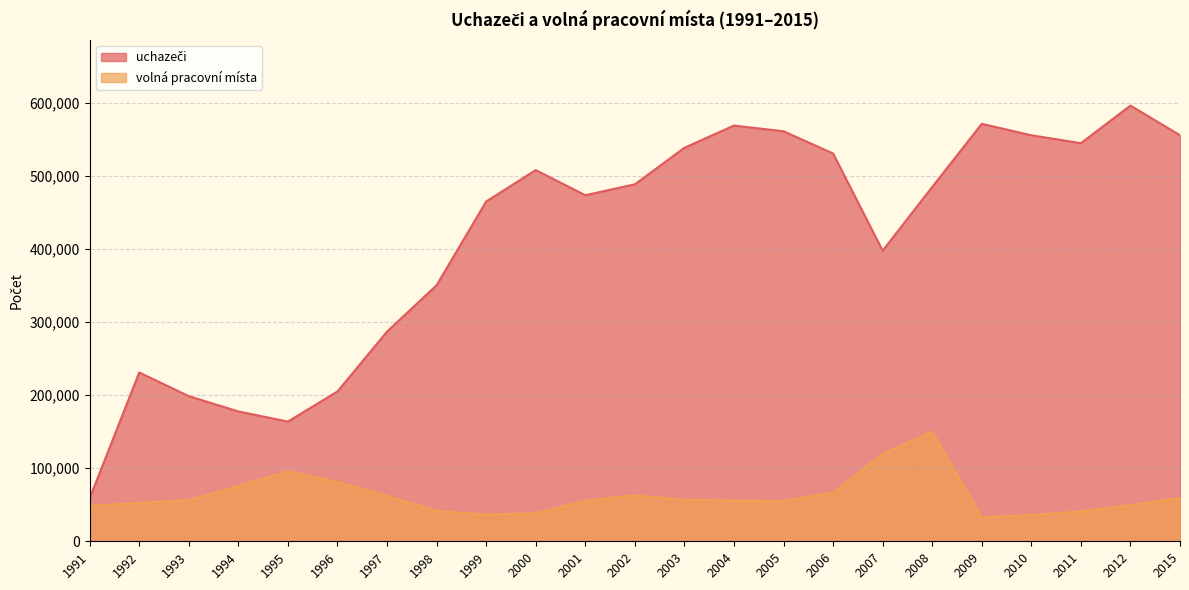

True or false: uchazeči and volná pracovní místa intersect in this chart.

False